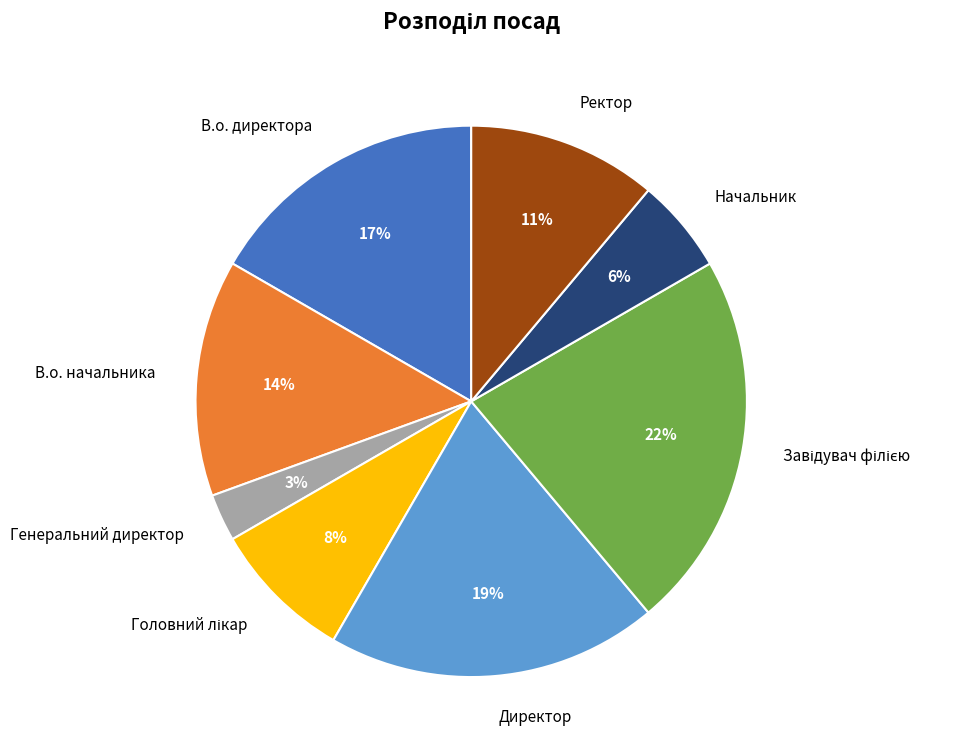

To the nearest percent, what is the combined percentage of Генеральний директор and Ректор?

14%